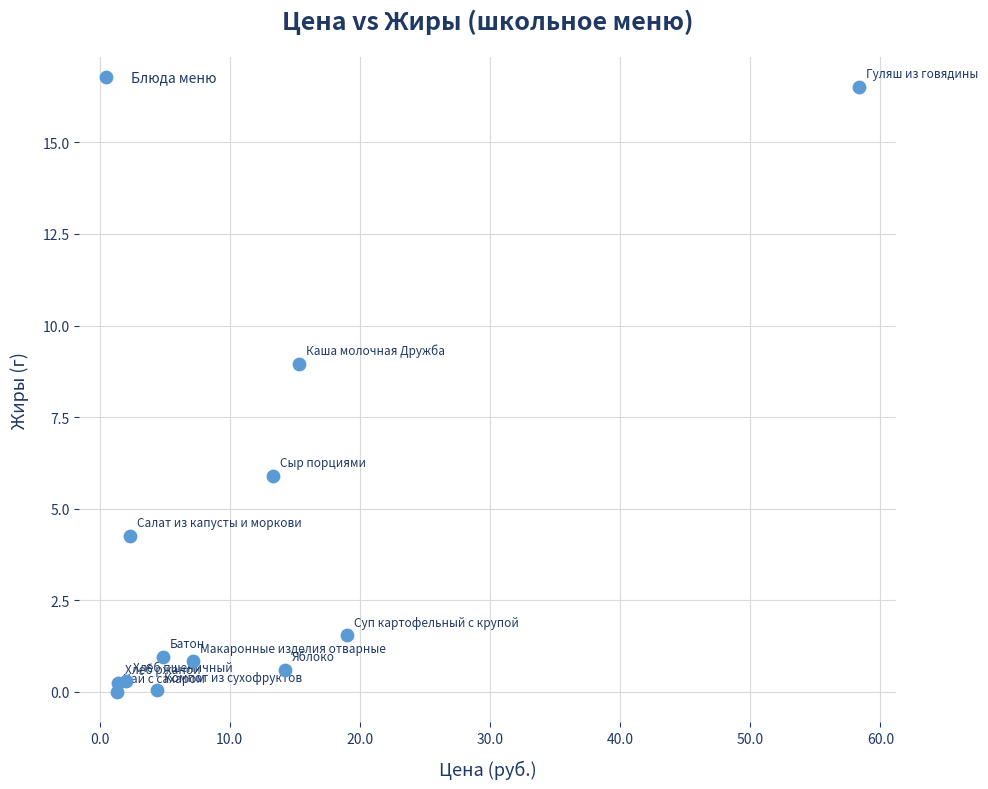

What Y value in the scatter plot is closest to 8?

9.0